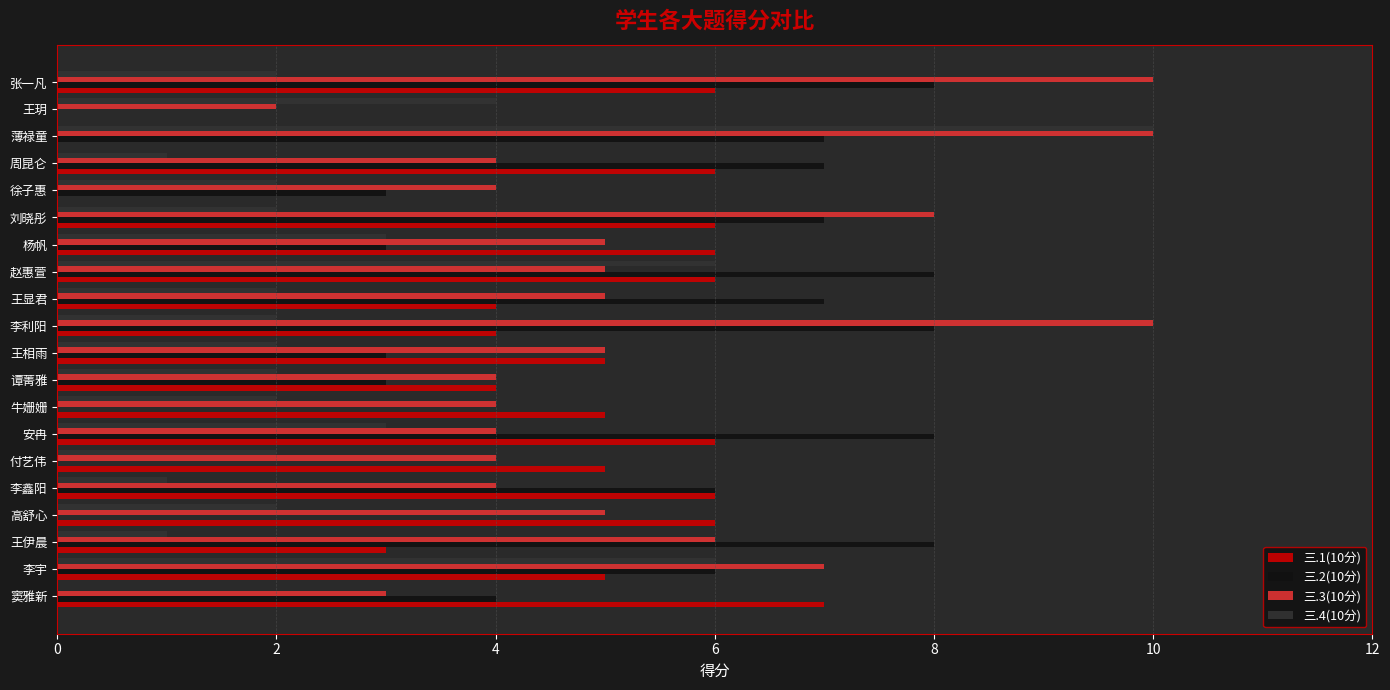

The value of 三.1(10分) at 杨帆 is 6. True or false?

True